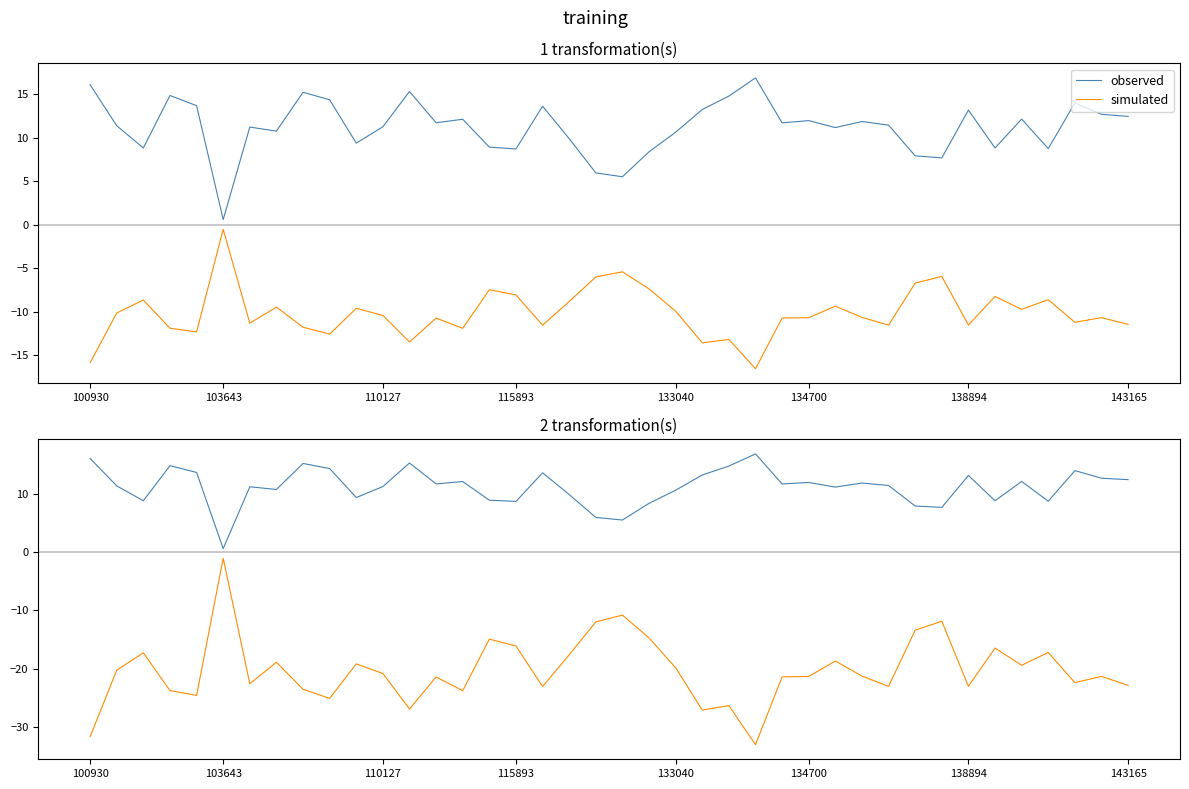

What is the value of the observed point at the 15th from the left?

12.1